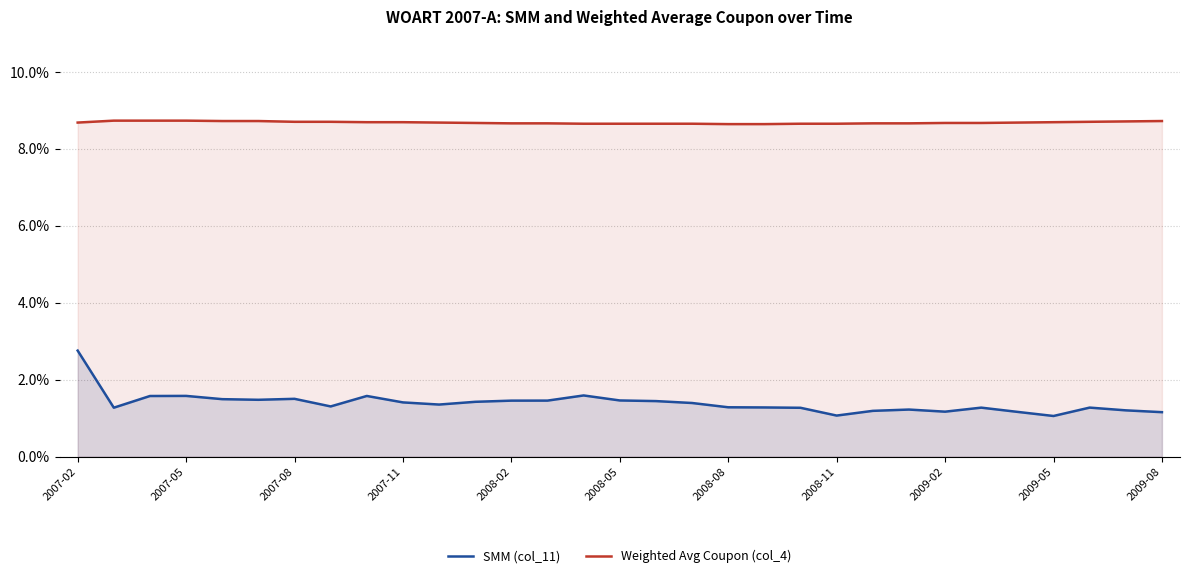

Reading right to left, list all the values displayed in this chart.

SMM (col_11): 0.0	0.0	0.0	0.0	0.0	0.0	0.0	0.0	0.0	0.0	0.0	0.0	0.0	0.0	0.0	0.0	0.0	0.0	0.0	0.0	0.0	0.0	0.0	0.0	0.0	0.0	0.0	0.0	0.0	0.0	0.0
Weighted Avg Coupon (col_4): 0.1	0.1	0.1	0.1	0.1	0.1	0.1	0.1	0.1	0.1	0.1	0.1	0.1	0.1	0.1	0.1	0.1	0.1	0.1	0.1	0.1	0.1	0.1	0.1	0.1	0.1	0.1	0.1	0.1	0.1	0.1